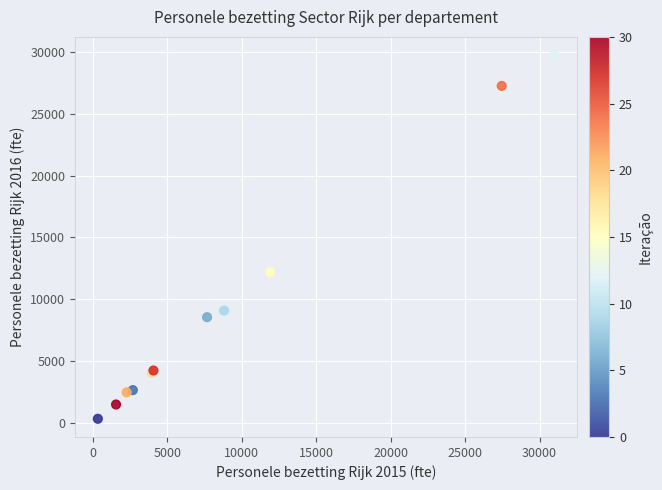

What Y value in the scatter plot is closest to 15044?

12200.4